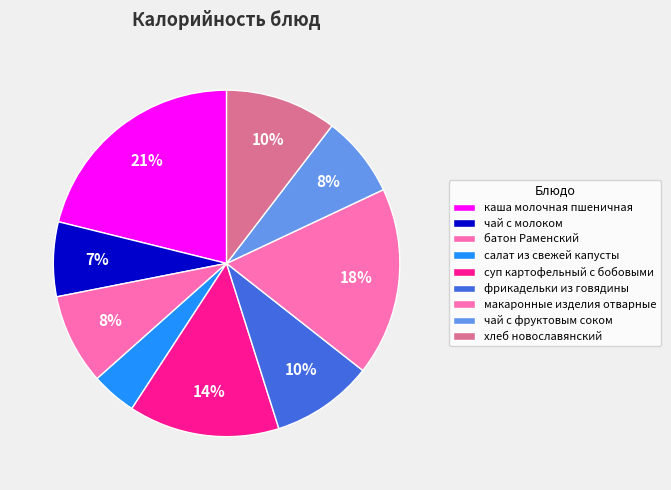

How many slices are in this pie chart?

9